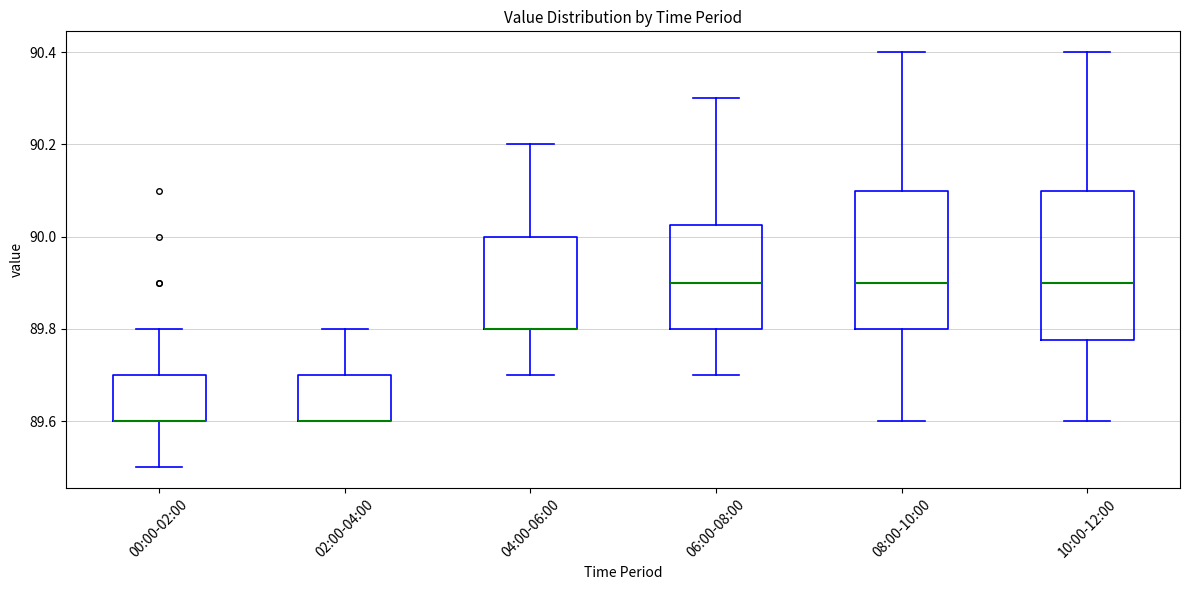

Which box is the tallest, from its lower edge to its upper edge?

10:00-12:00